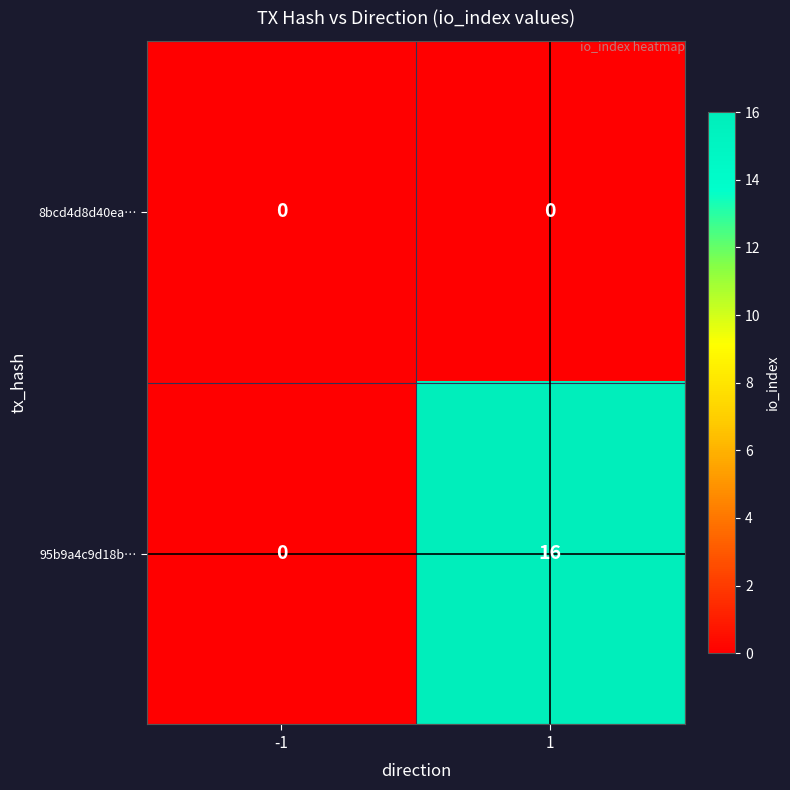

What is the difference between the 95b9a4c9d18b… values at -1 and 1?

16